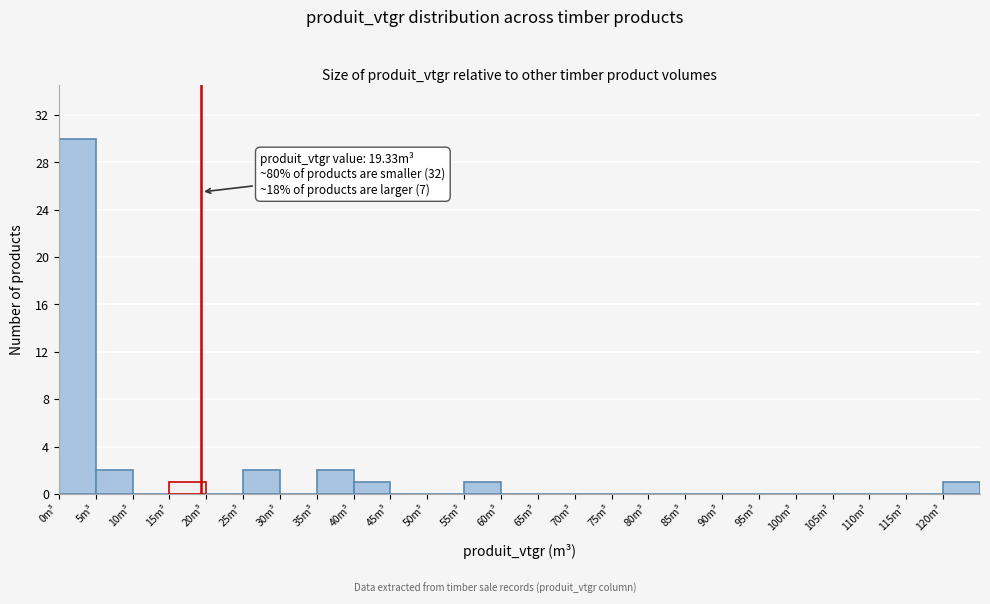

Which range on the x-axis has the tallest bar?

0 to 5